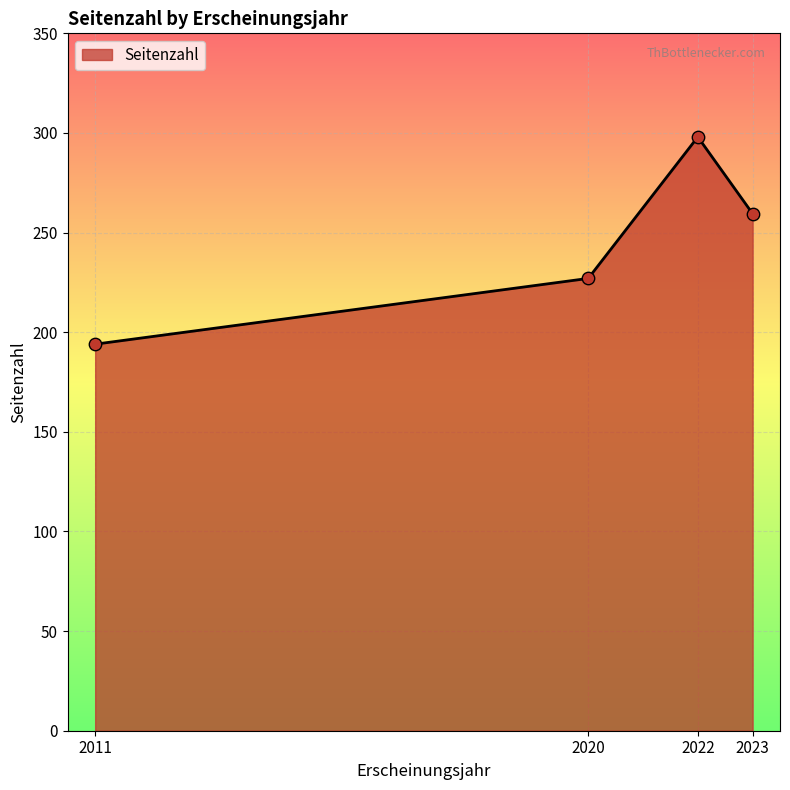

What is the change in value from 2020 to 2022?

+71.0